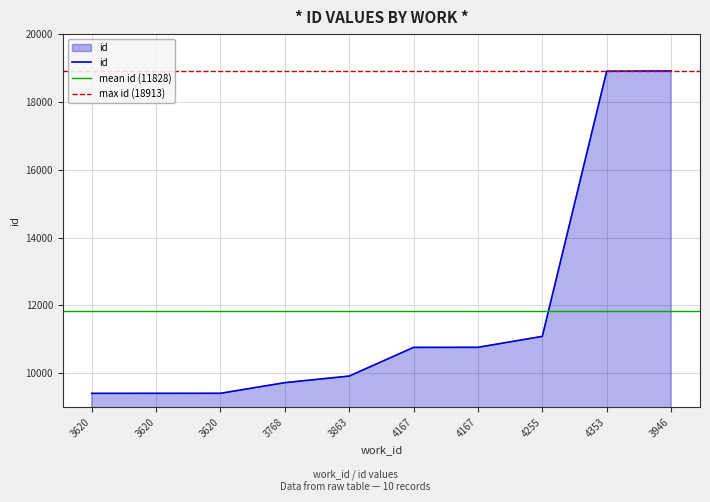

Rank the categories by value from highest to lowest.

3946, 4353, 4255, 4167, 4167, 3863, 3768, 3620, 3620, 3620